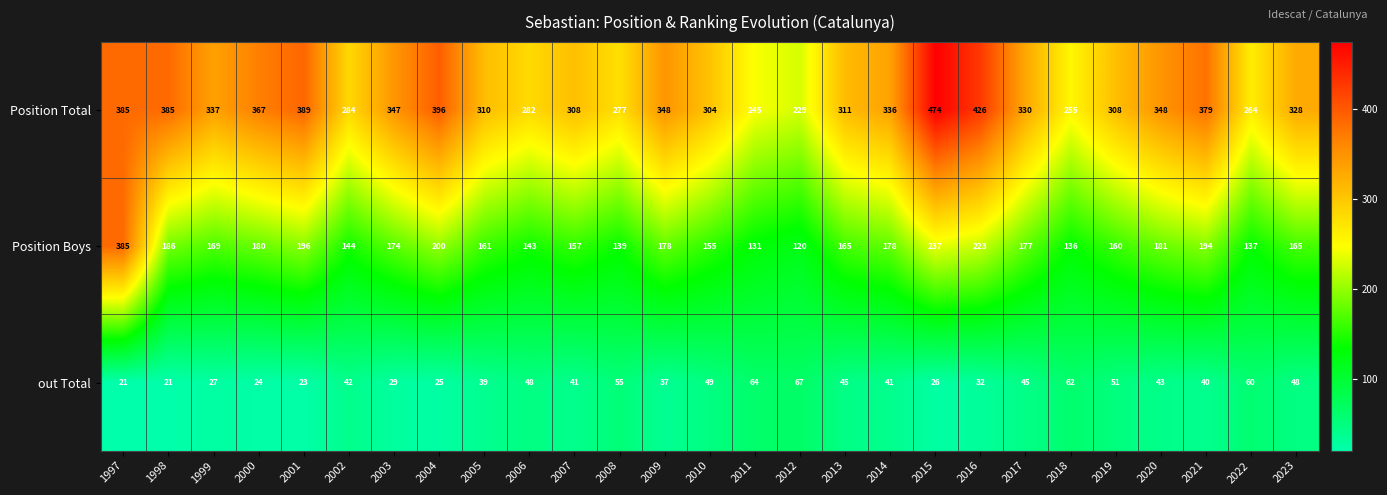

What is the approximate value of out Total at 2016?

32